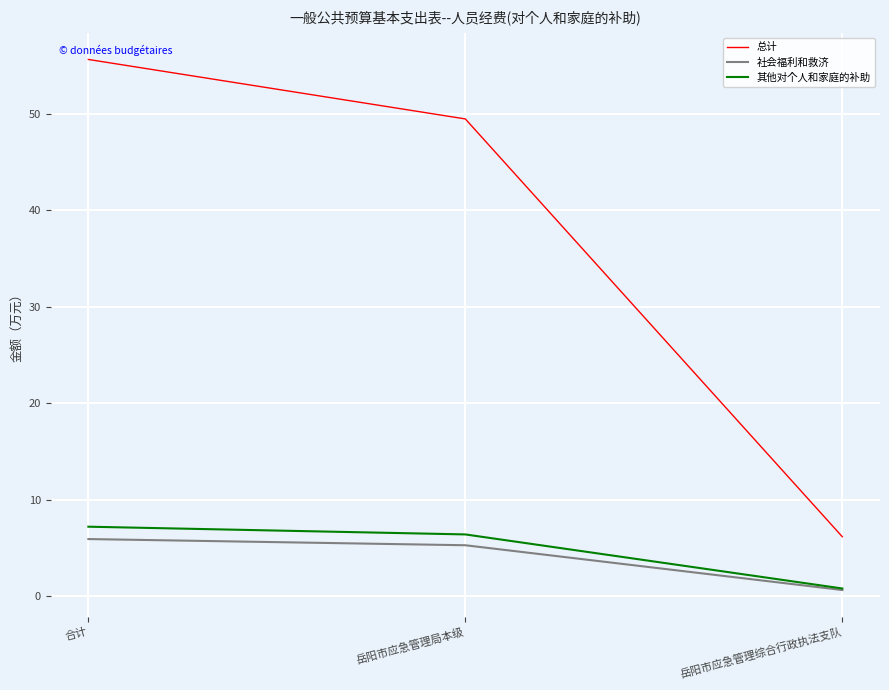

True or false: 总计 has a value of 8.6 at 岳阳市应急管理综合行政执法支队.

False